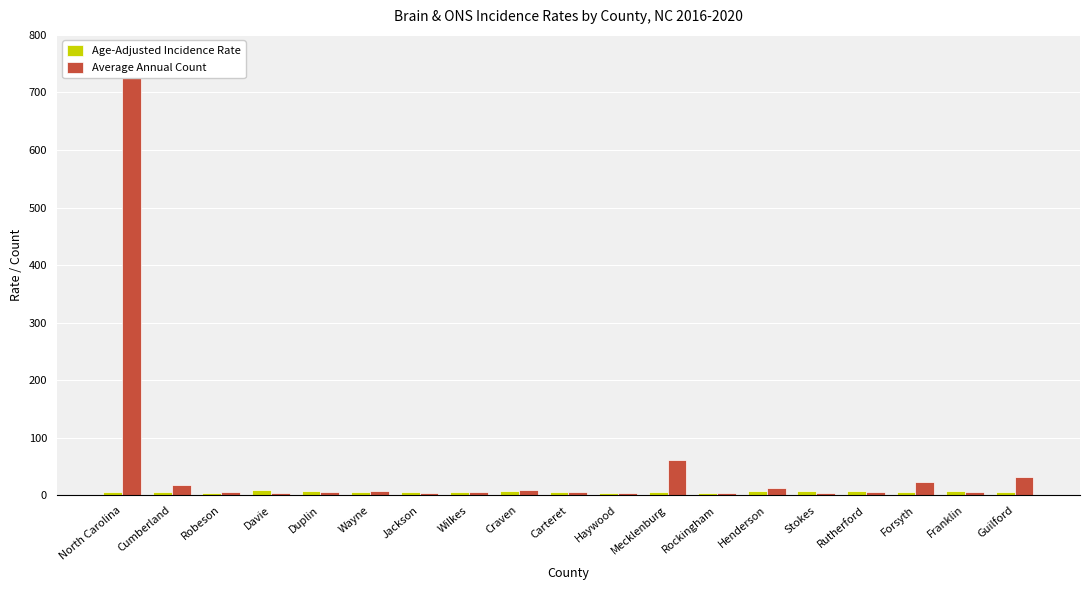

Read the Age-Adjusted Incidence Rate value at Wayne.

4.8